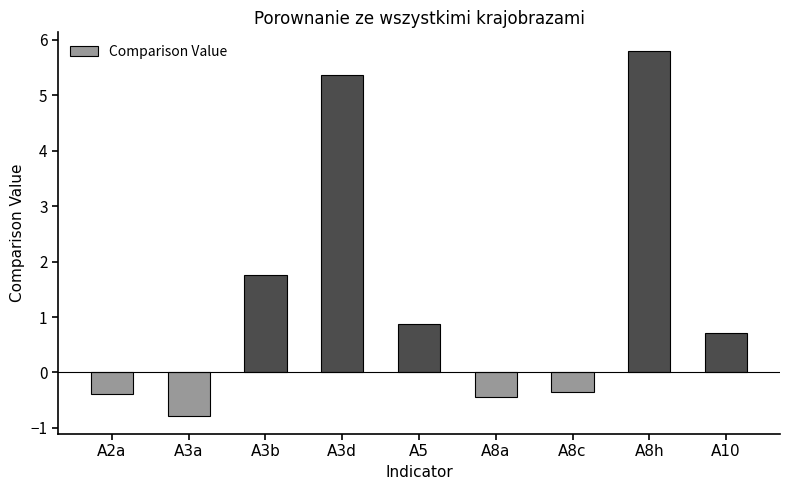

How many values are below 0?

4